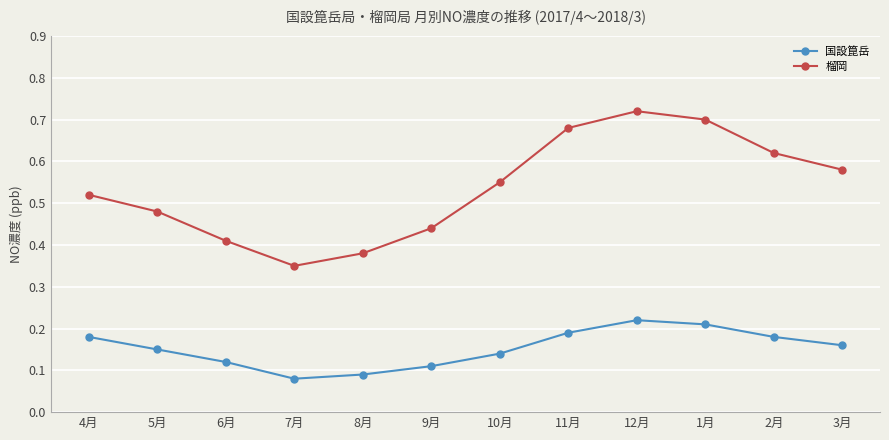

Which series has the largest range (max minus min)?

榴岡